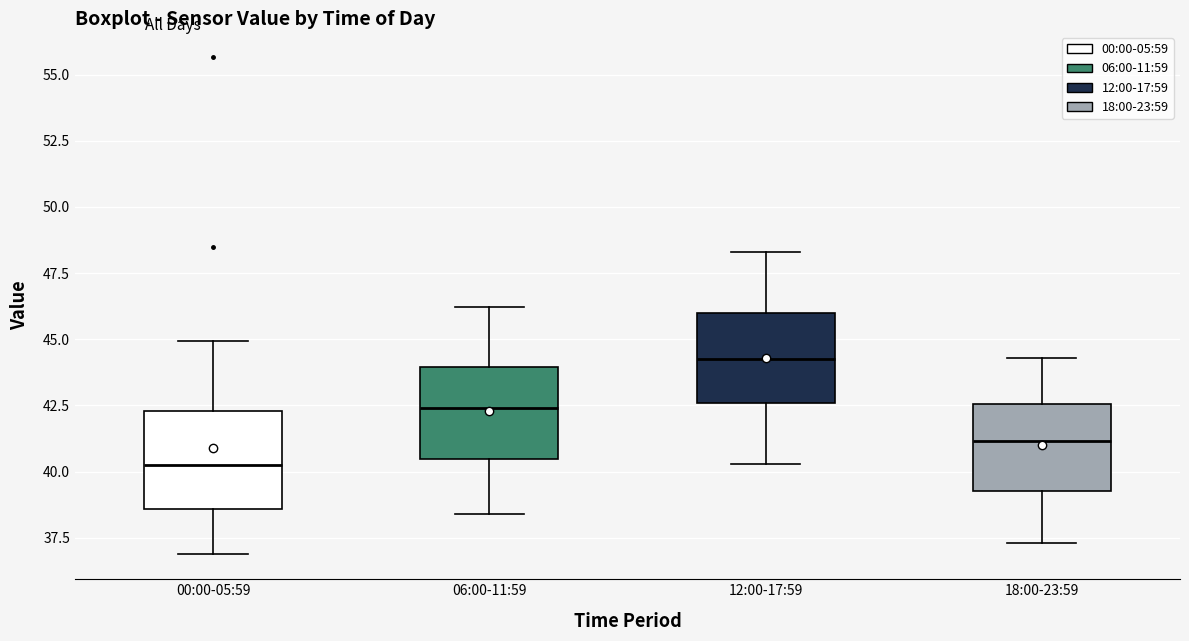

Which box's median line is the highest?

12:00-17:59